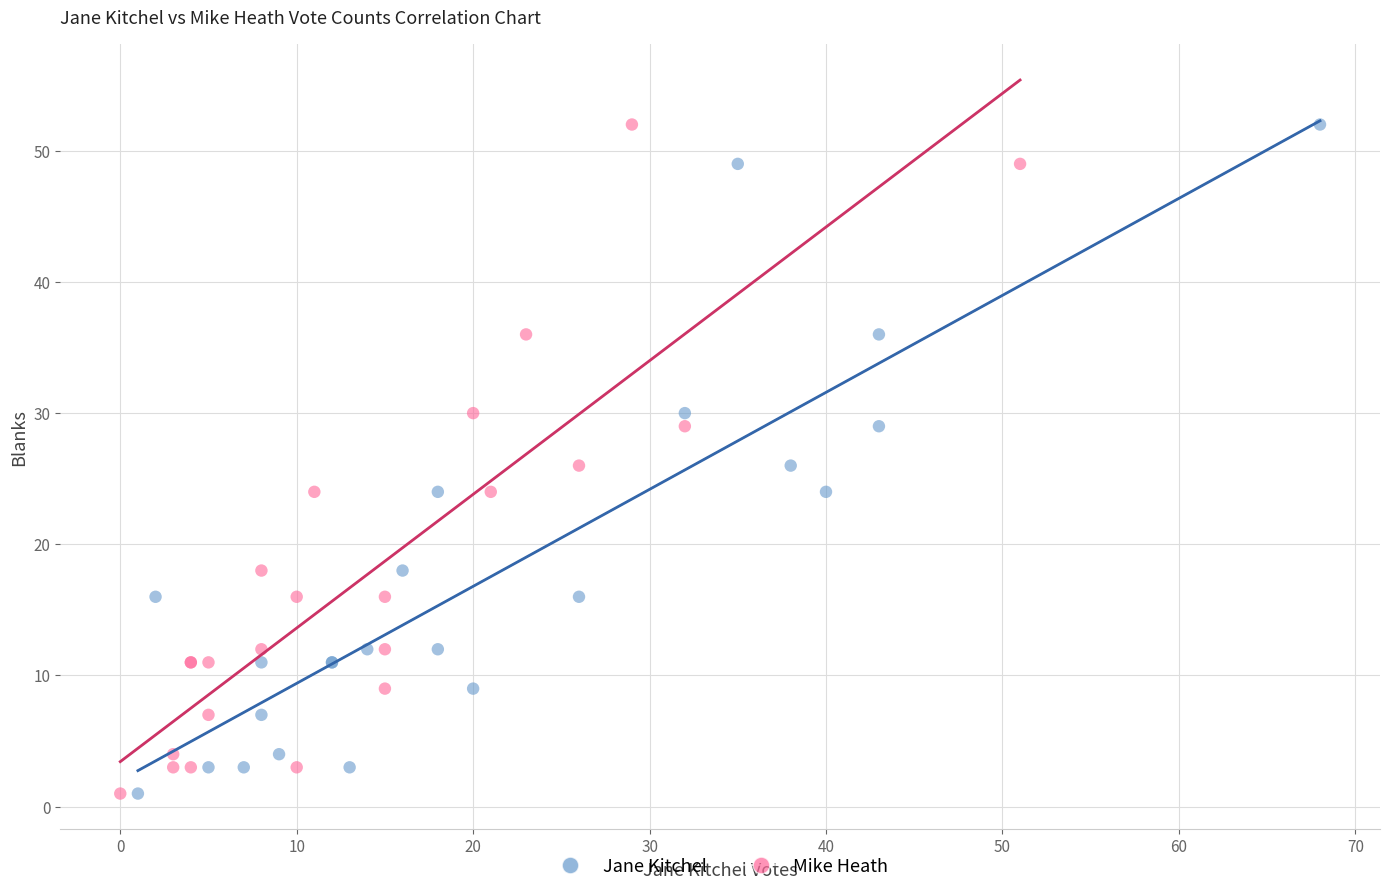

What are all the series names shown in the legend?

Jane Kitchel, Mike Heath